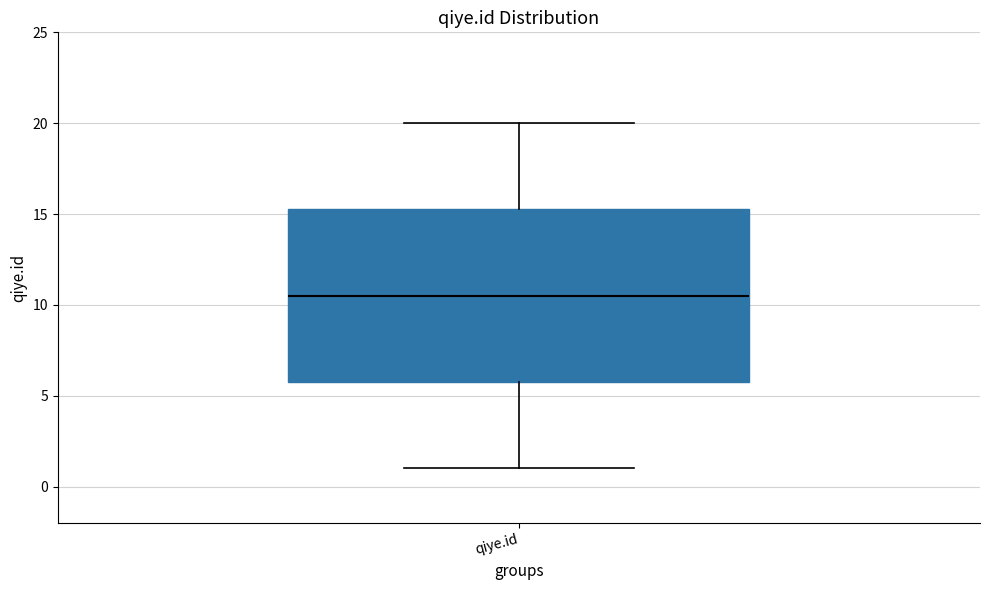

Transcribe this box plot: give where the median line is, the range the box spans, and where the two whiskers end, as read against the y-axis. The values are not printed on the chart, so give them approximately, as read against the axis.

median 10.5, box 6.0 to 15.5, whiskers 1.0 to 20.0